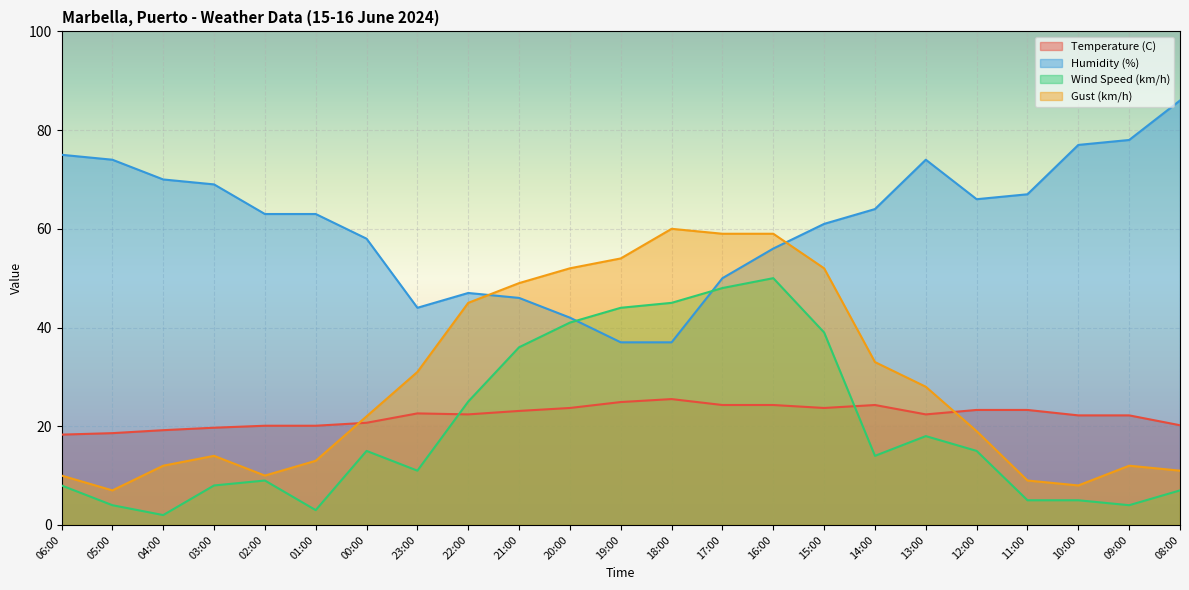

True or false: Humidity (%) and Temperature (C) cross at least once.

False